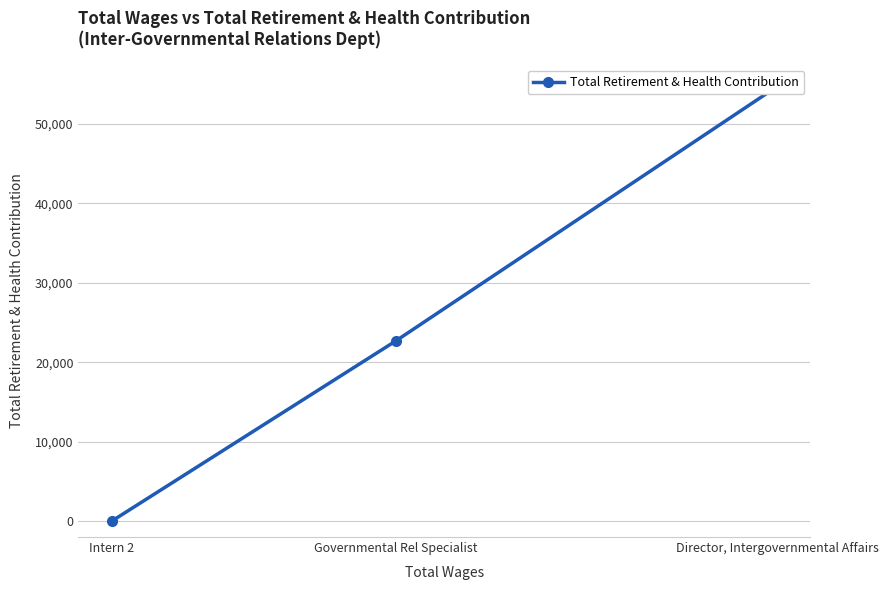

How many lines are shown in the chart?

1